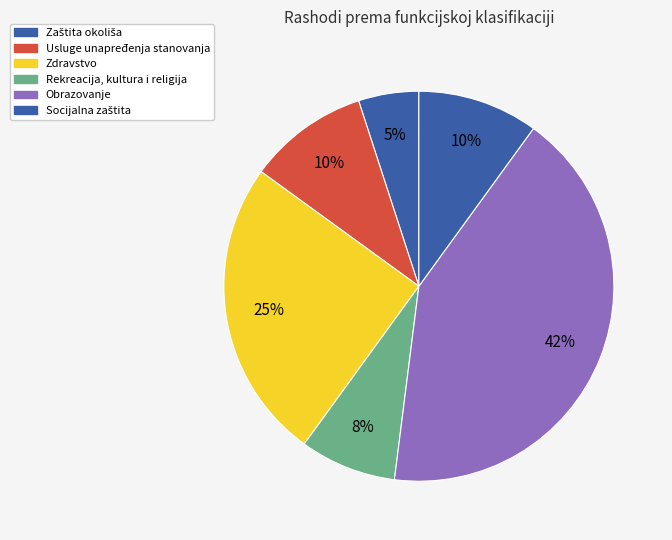

Count the number of slices in the pie.

6